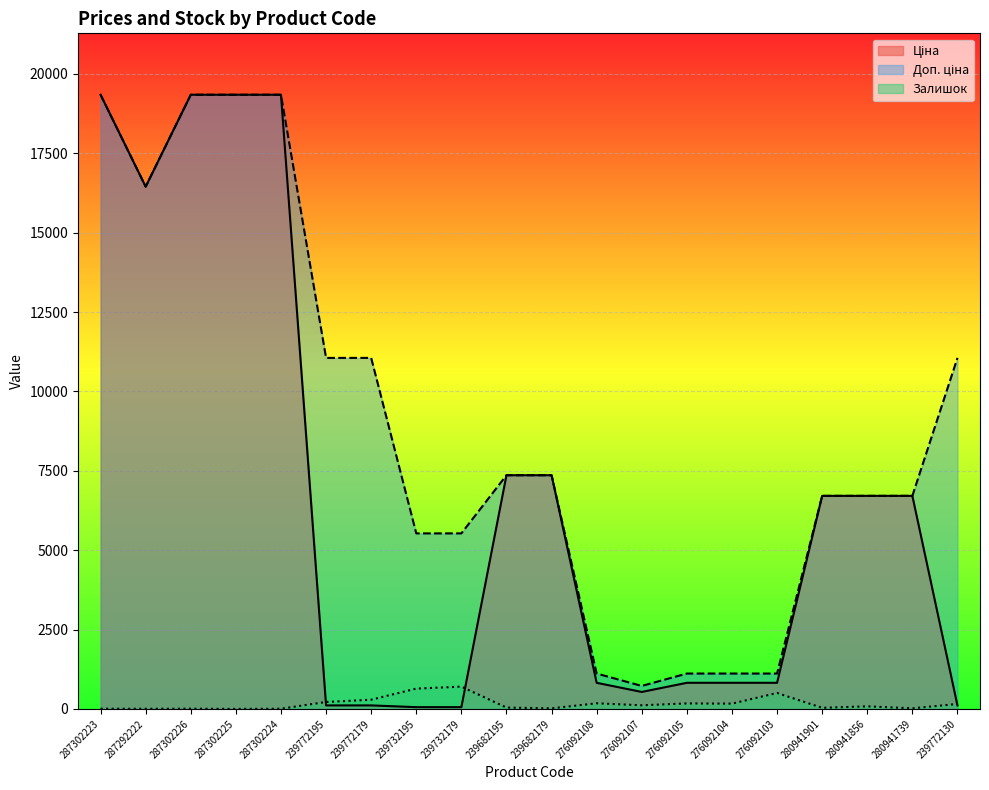

What is the value of the Доп. ціна point at the 3rd from the left?

19343.1